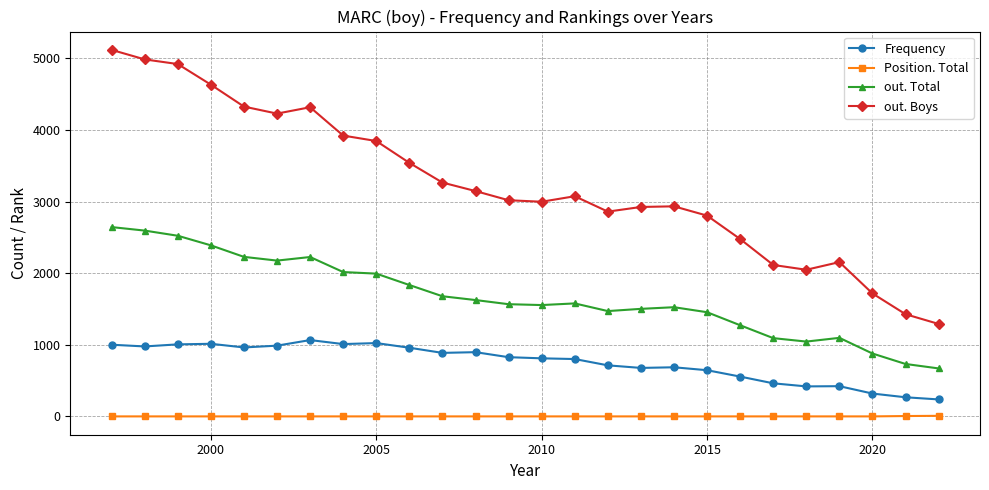

Rank the series by their average value, from lowest to highest.

Position. Total, Frequency, out. Total, out. Boys